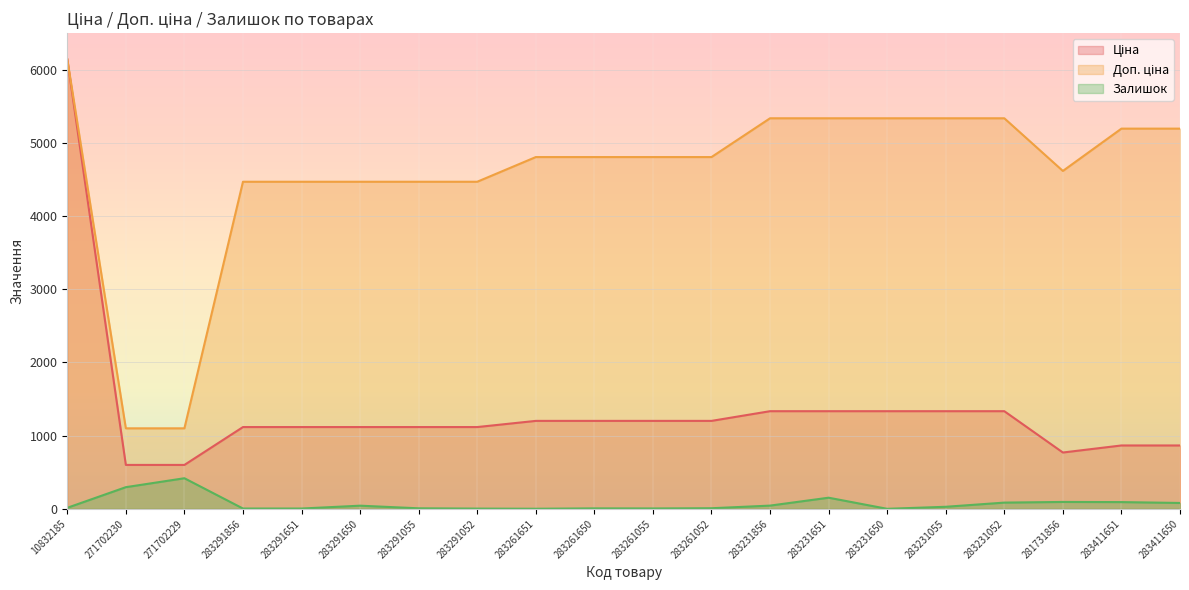

How many data points in Ціна are less than 1201?

10